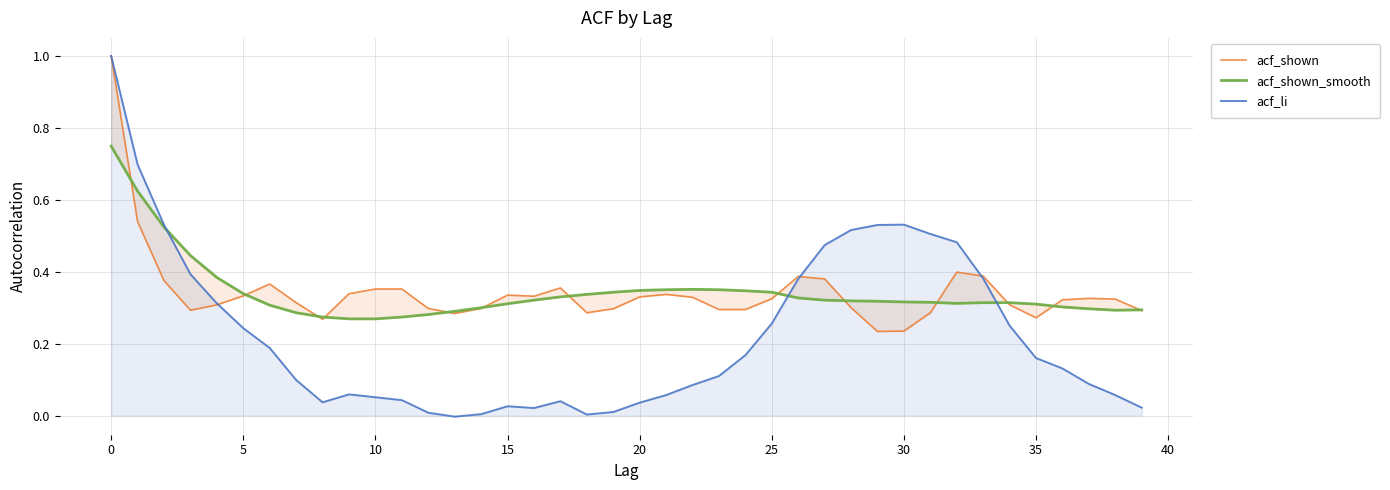

What is the maximum value for acf_li?

1.0